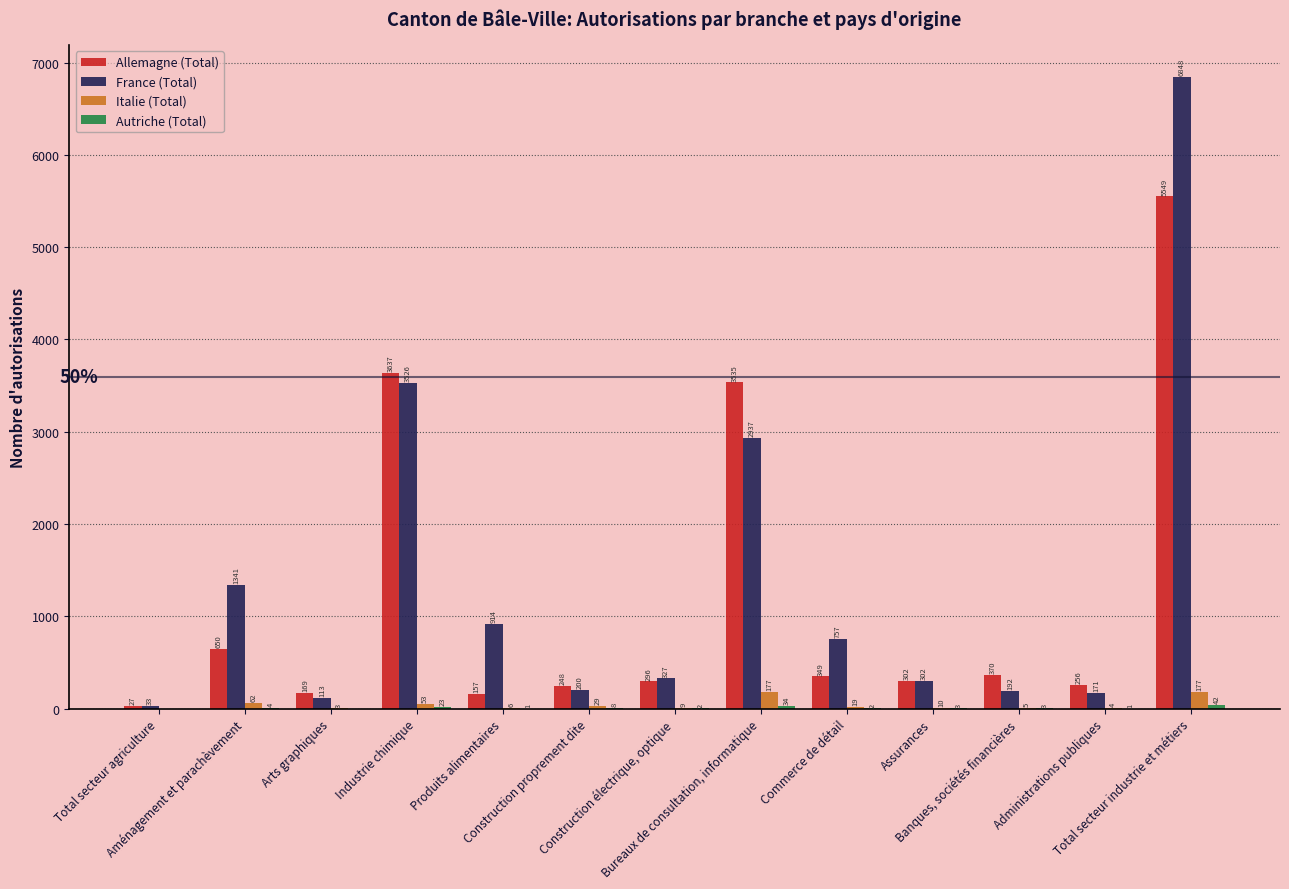

At which category is the sum across all series the highest?

Total secteur industrie et métiers